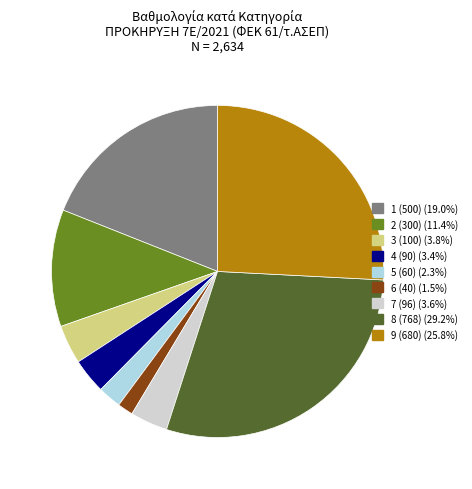

How many slices are in this pie chart?

9